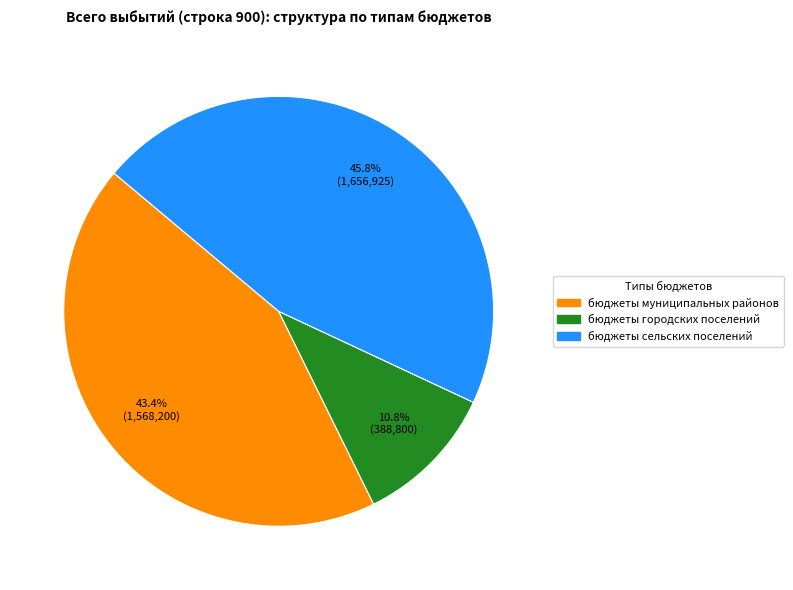

What portion of the pie excludes бюджеты муниципальных районов?

56.6%